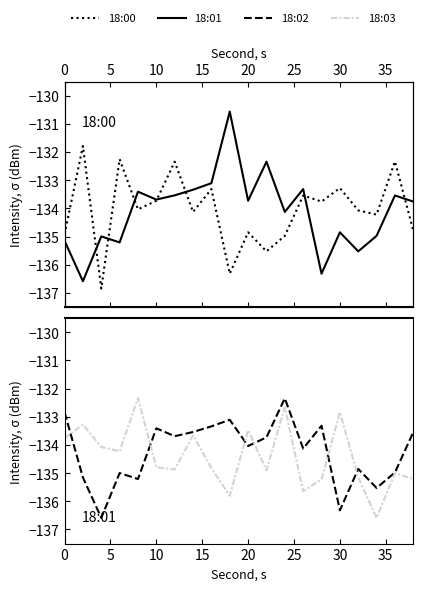

How many interior local valleys does the 18:02 series have?

7